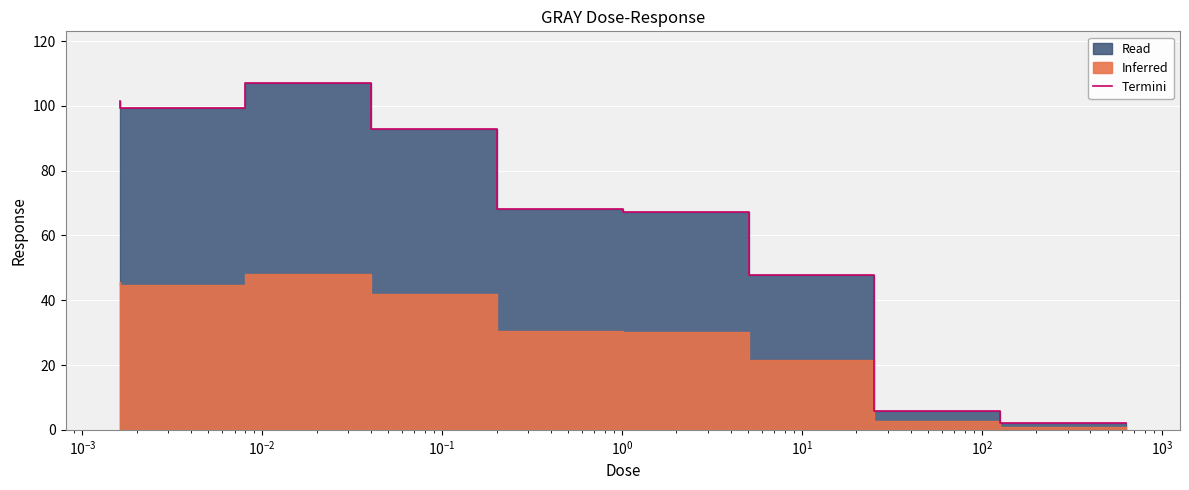

What is the average value?

65.8